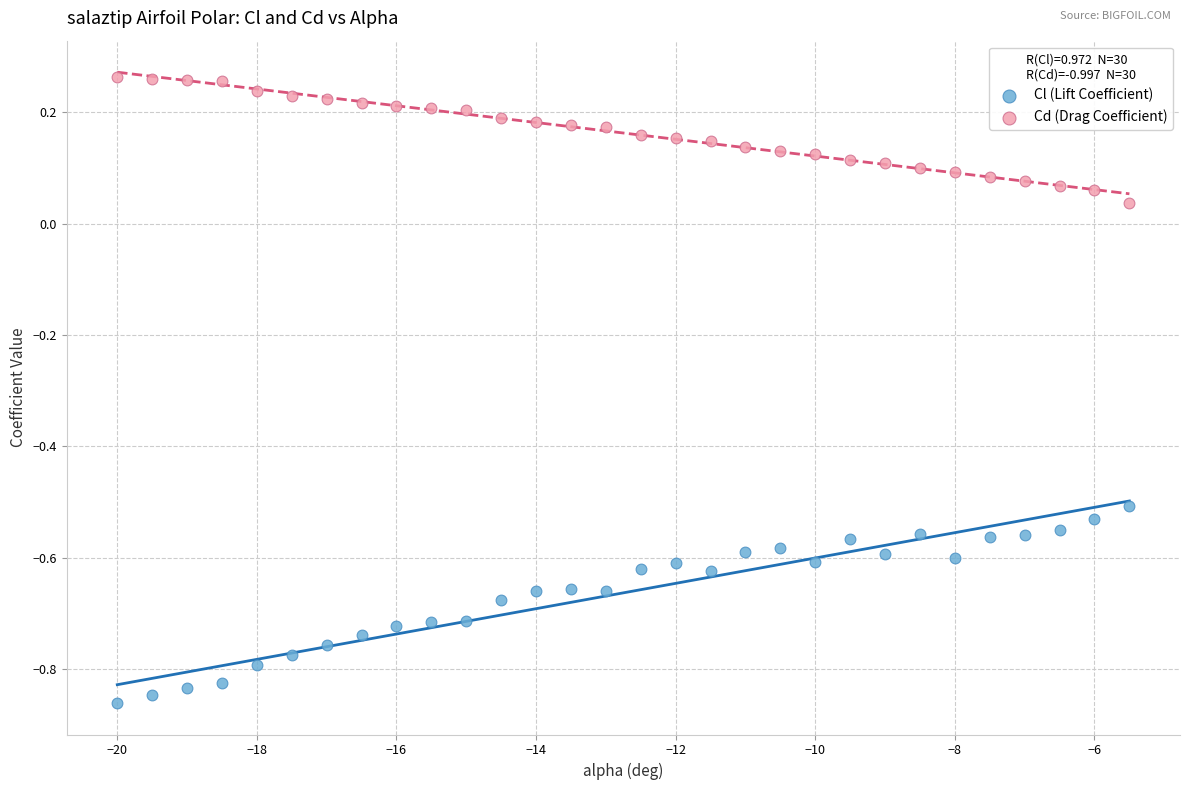

Which series contains the highest Y value?

Cd (Drag Coefficient)